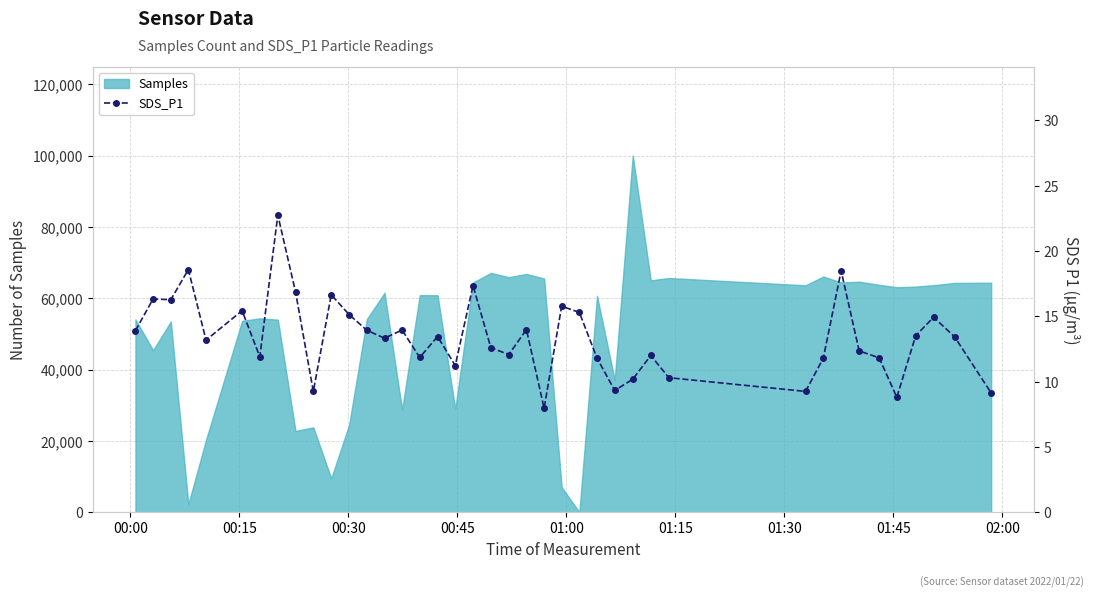

Count the number of categories in the chart.

40